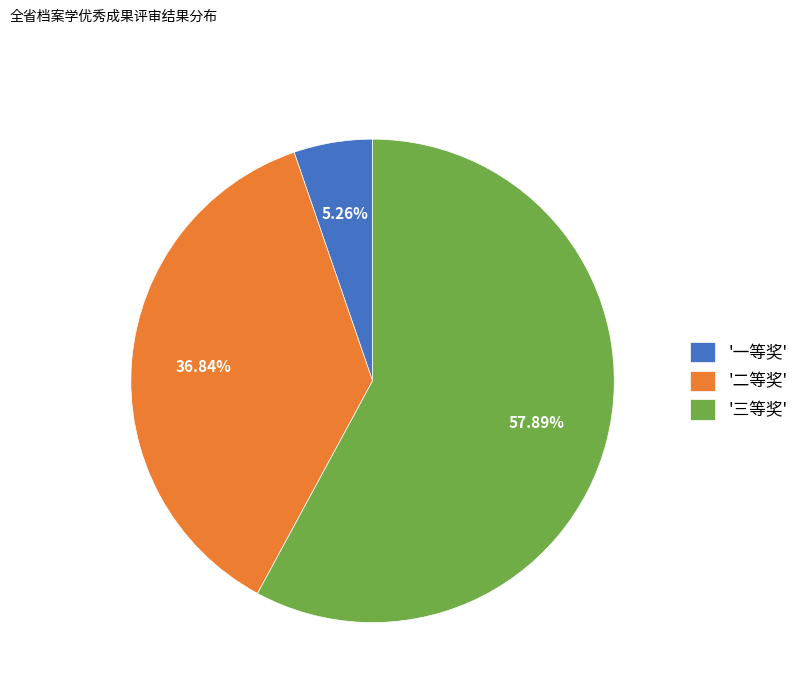

Between '三等奖' and '一等奖', which is larger?

'三等奖'